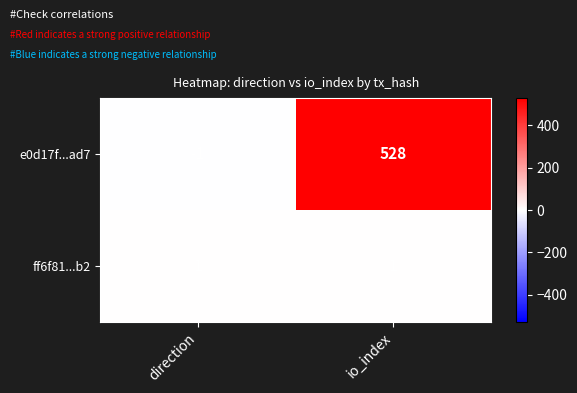

What is the spread (max minus min) of values at io_index?

527